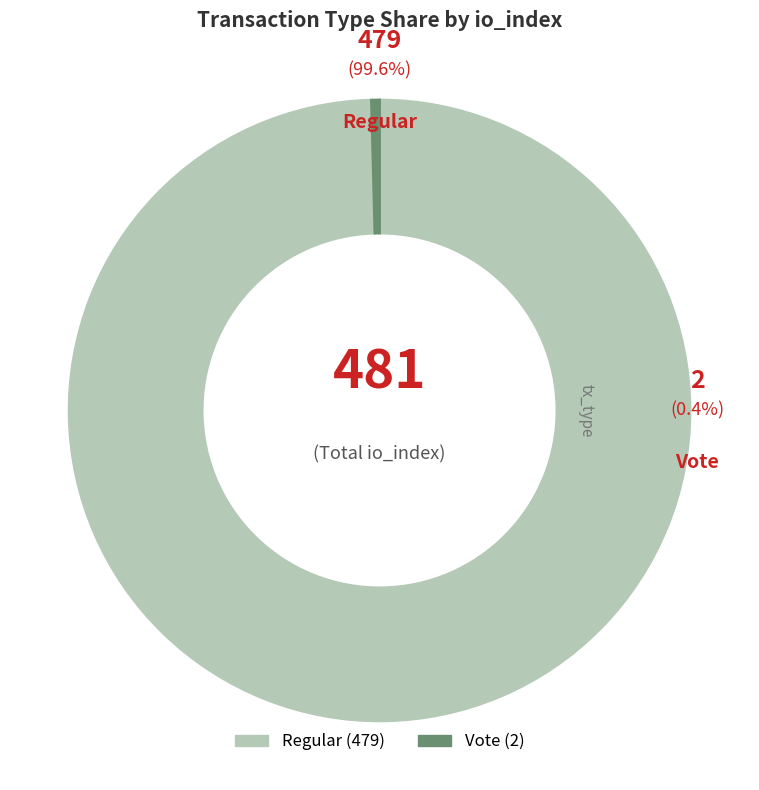

How many slices are in this pie chart?

2